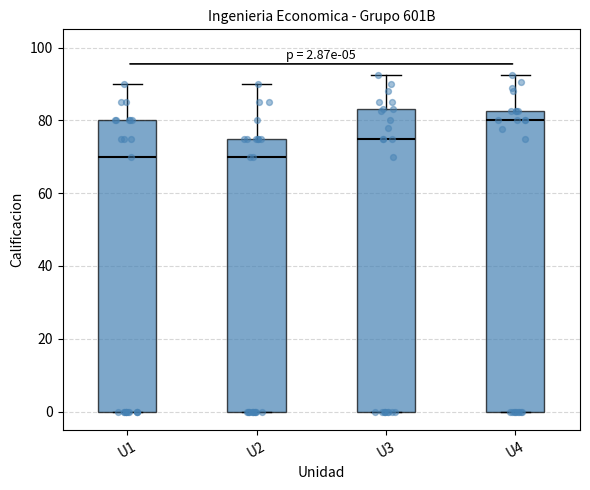

Which box's median line is the highest?

U4